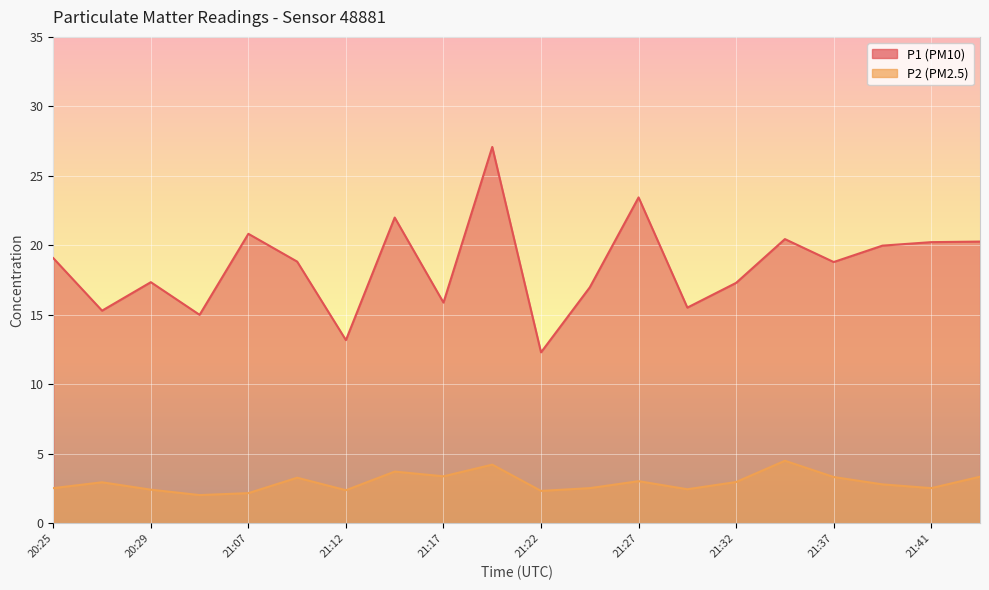

Does the chart display data point markers on the line(s)?

No